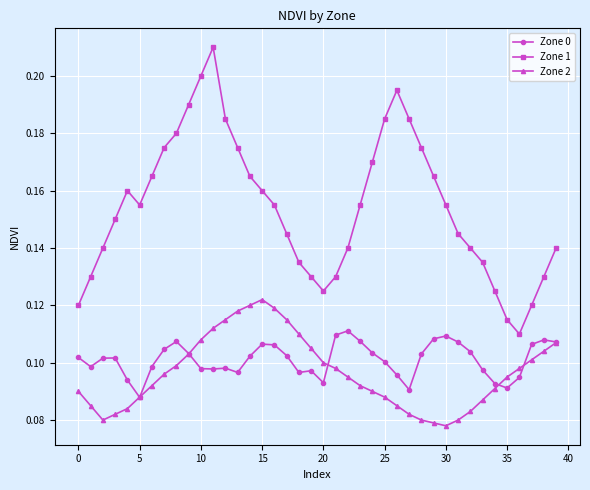

True or false: Zone 1 and Zone 2 intersect in this chart.

False